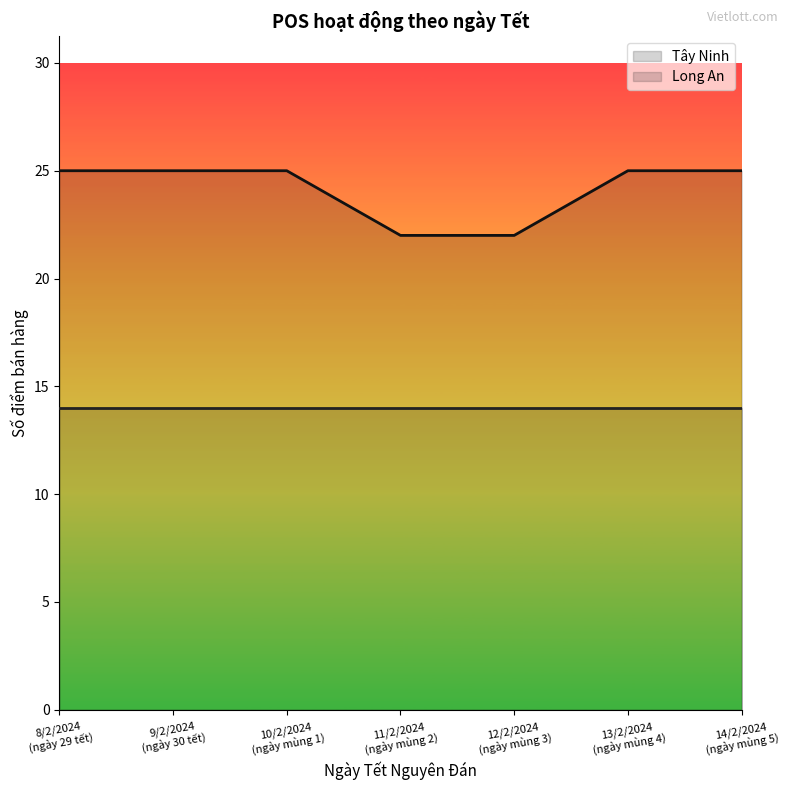

What is the value of the 5th point from the left?

22